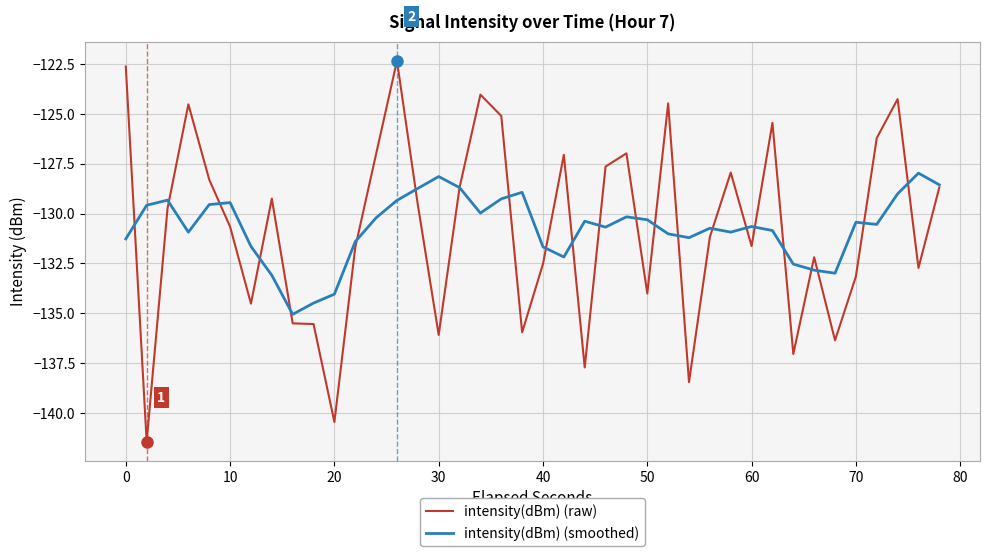

Which series has the largest range (max minus min)?

intensity(dBm) (raw)